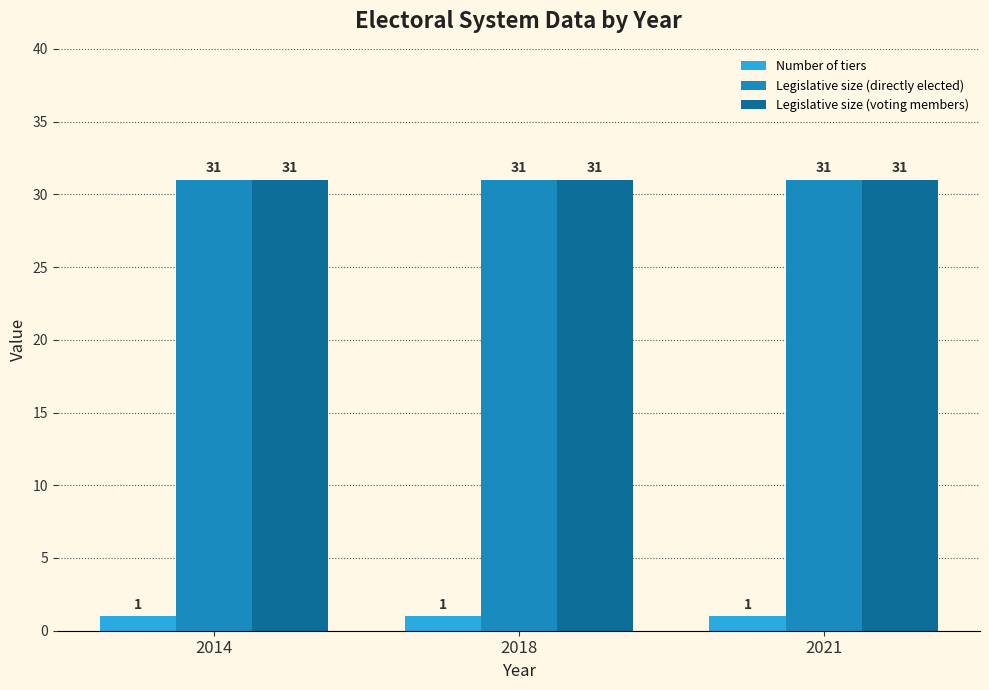

Read the Legislative size (directly elected) value at 2021.

31